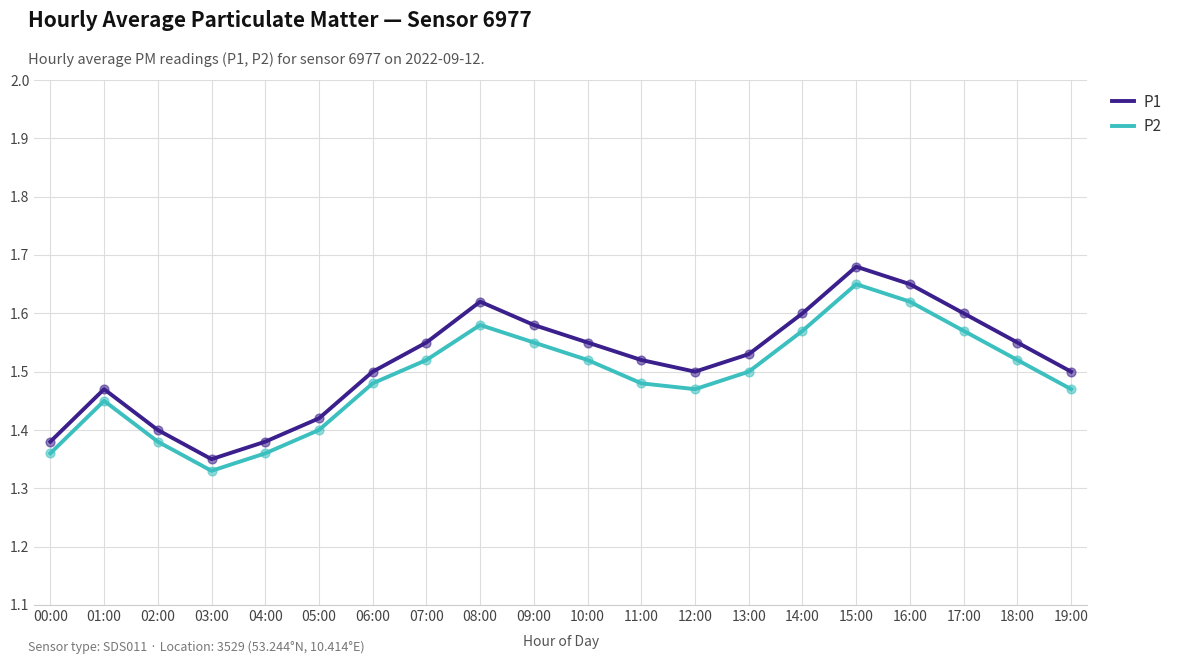

Between 11:00 and 14:00, which series saw the biggest shift?

P2